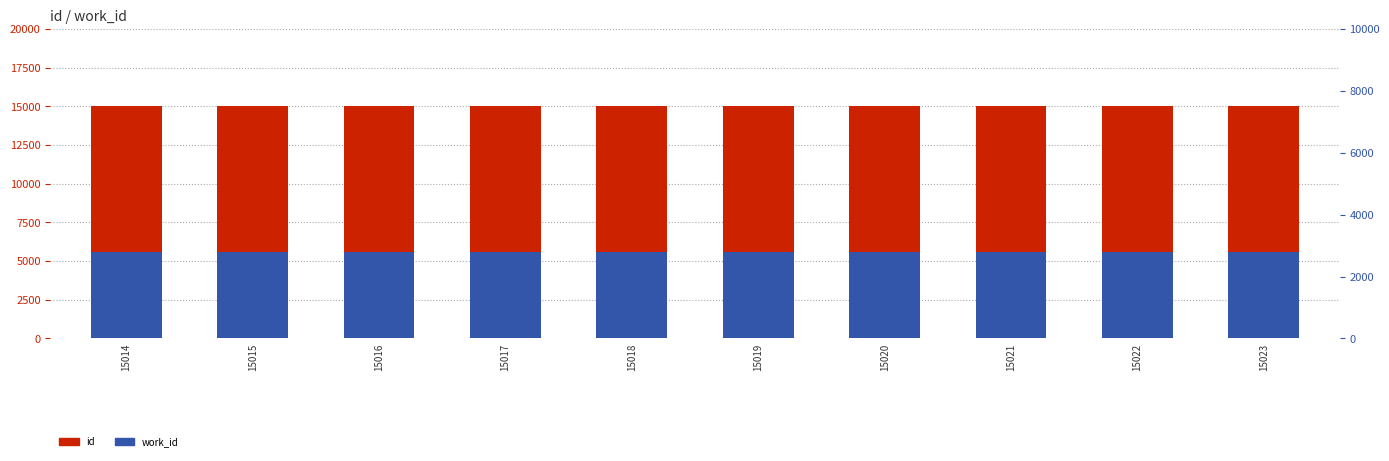

At which category does the chart reach its minimum across all series?

15014